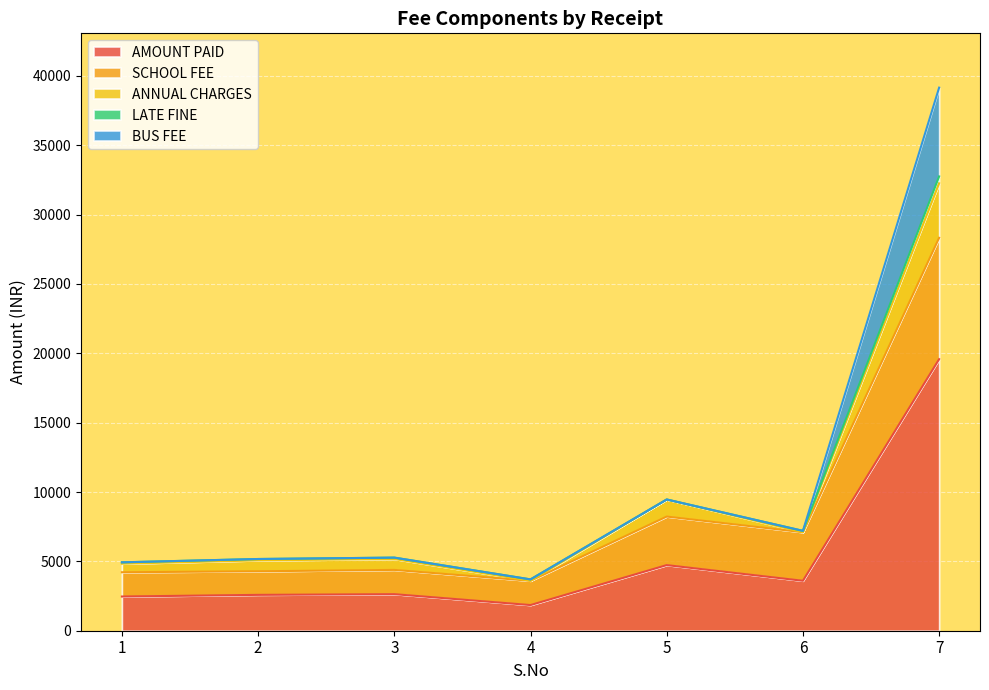

At which category is the sum across all series the highest?

7